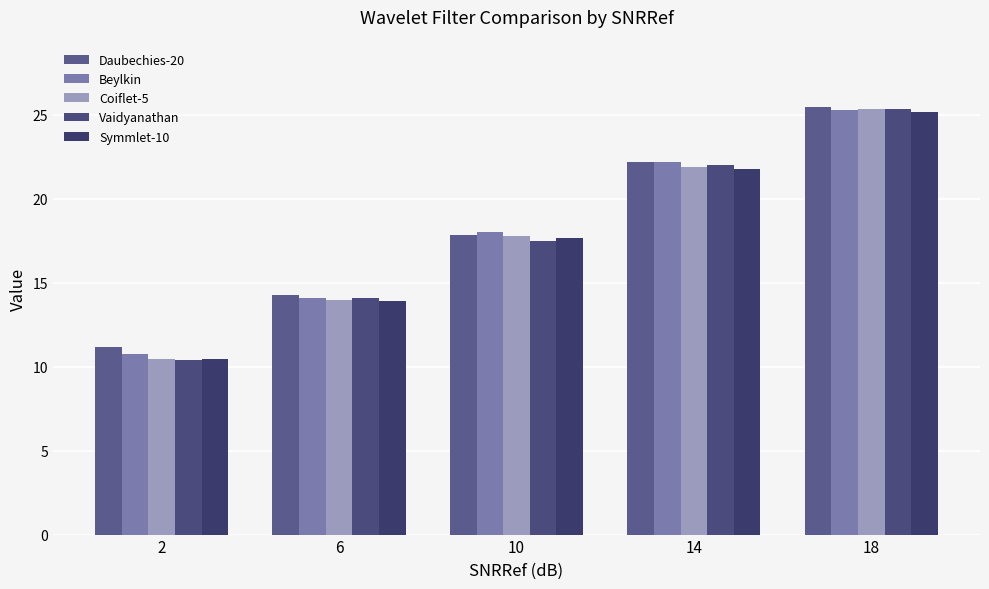

Which has a higher value, 14 or 2?

14